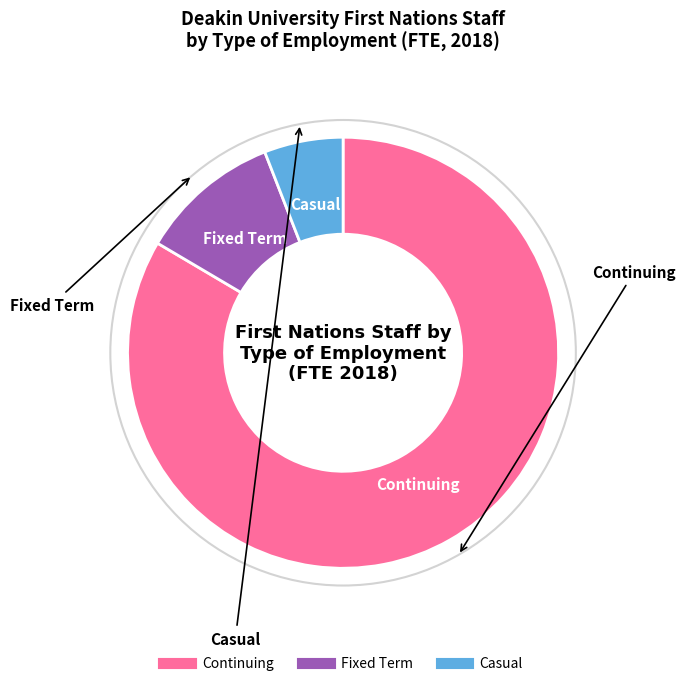

How many slices are in this pie chart?

3